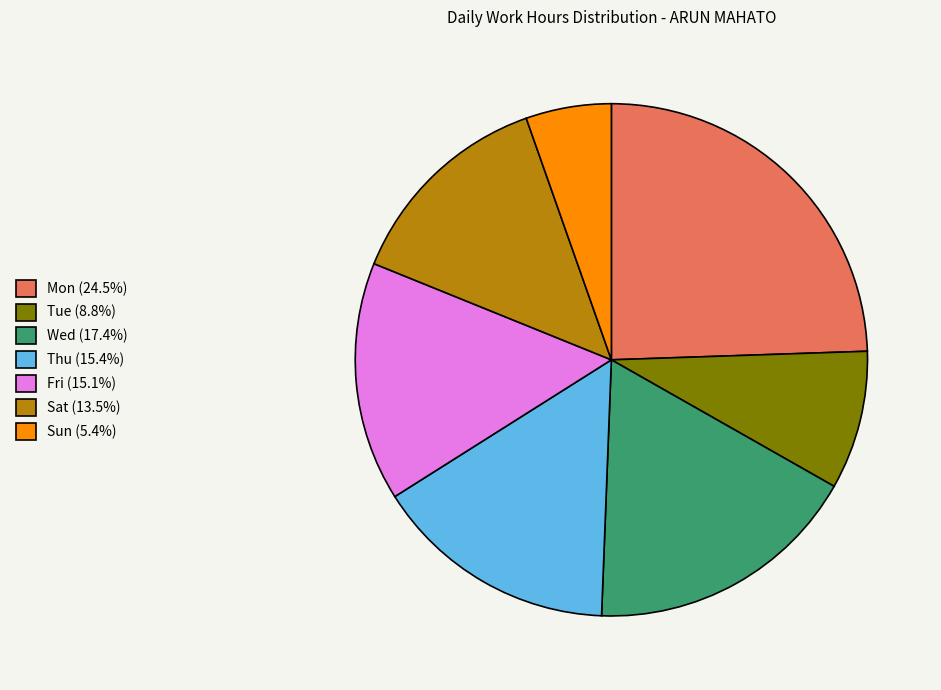

Approximately how many times larger is the value at Fri (15.1%) compared to Mon (24.5%)?

0.6